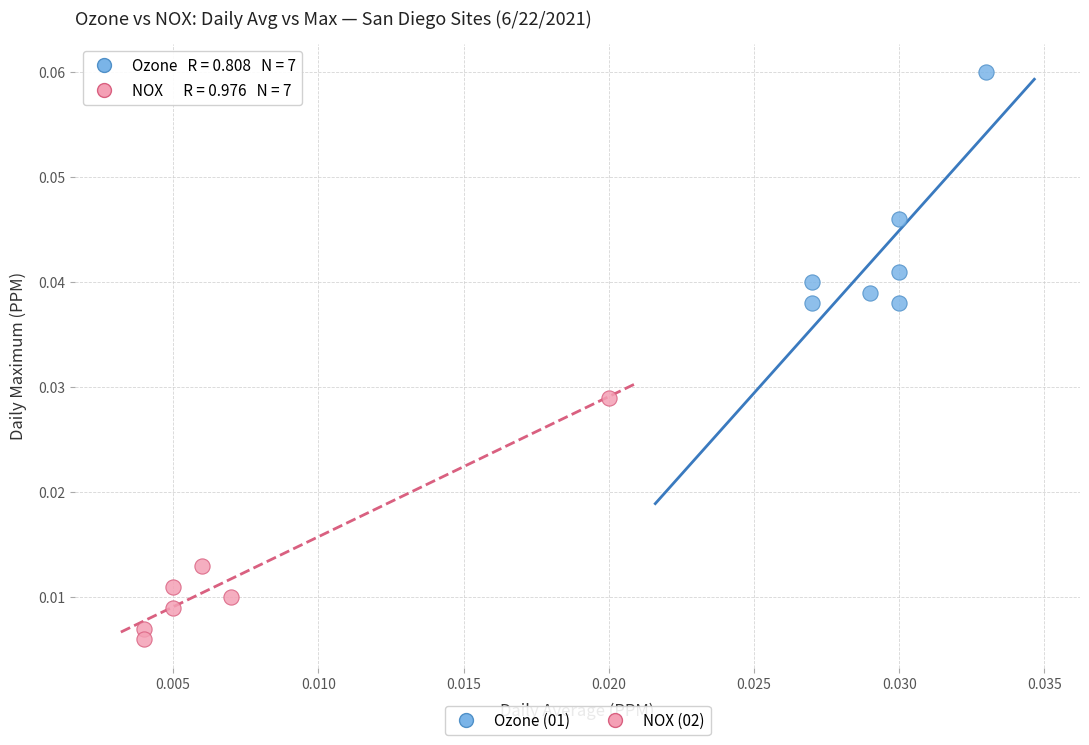

Which series contains the lowest Y value?

NOX (02)